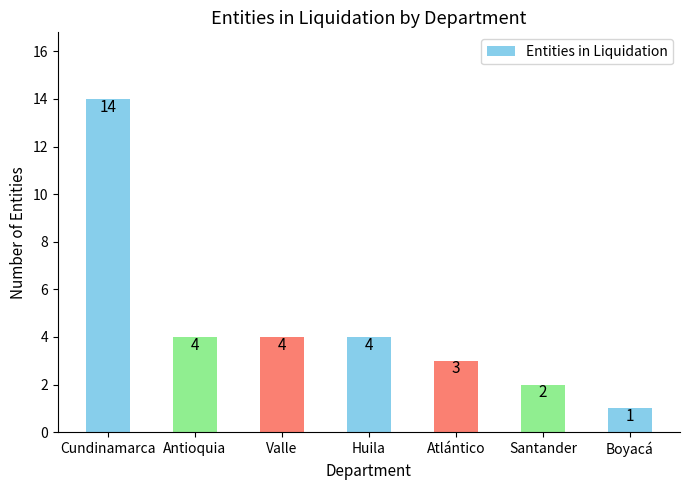

Reading left to right, what are all the values shown in this chart?

Cundinamarca=14	Antioquia=4	Valle=4	Huila=4	Atlántico=3	Santander=2	Boyacá=1